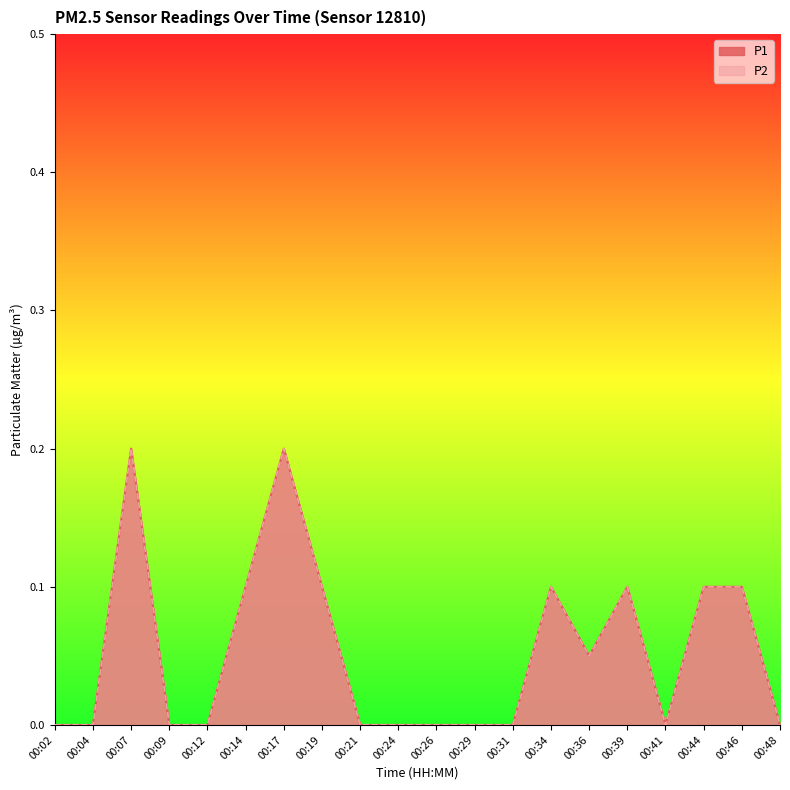

True or false: P2 and P1 cross at least once.

False